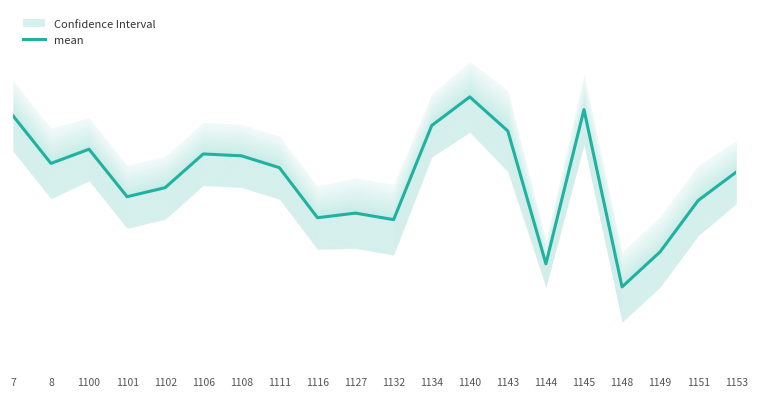

What is the maximum value shown in the chart?

3625.5